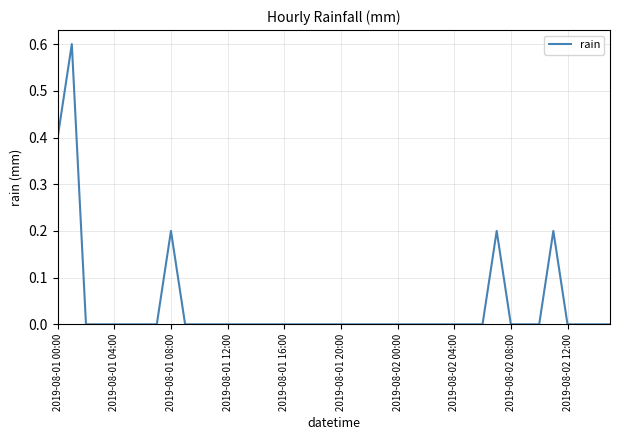

What is the greatest value displayed?

0.6